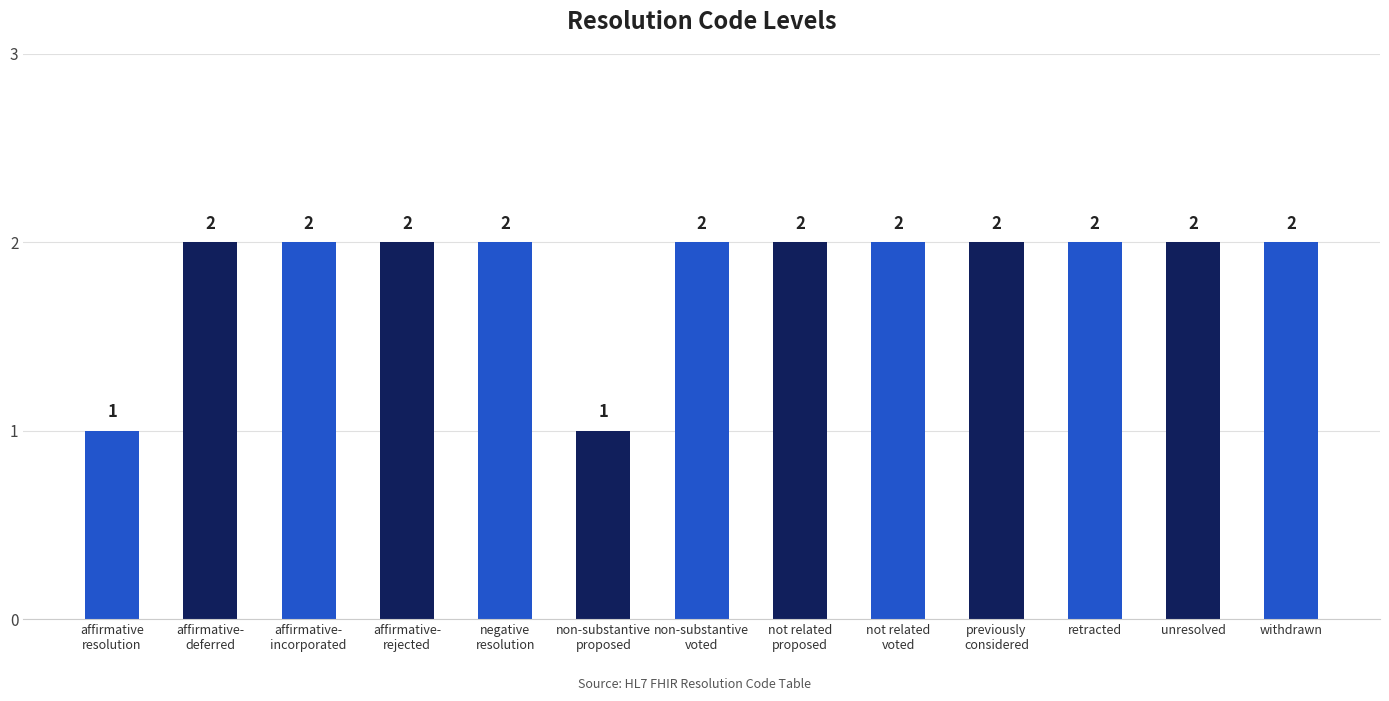

How many bars are there in total?

13